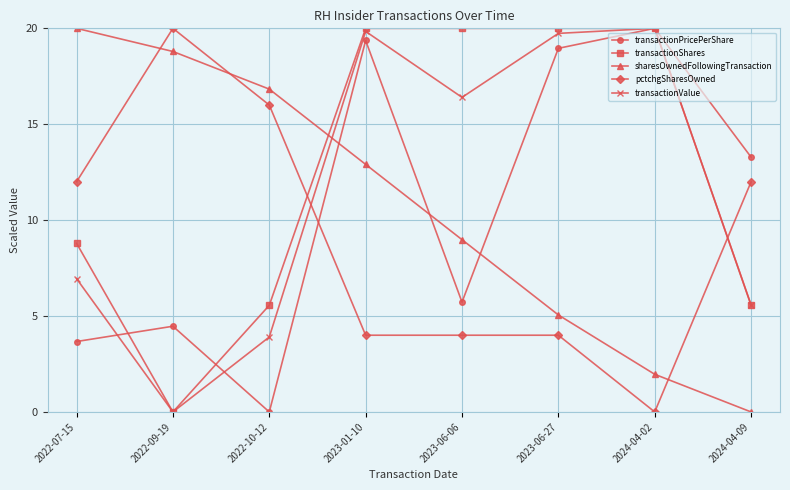

How many intersections are there between transactionPricePerShare and sharesOwnedFollowingTransaction?

3